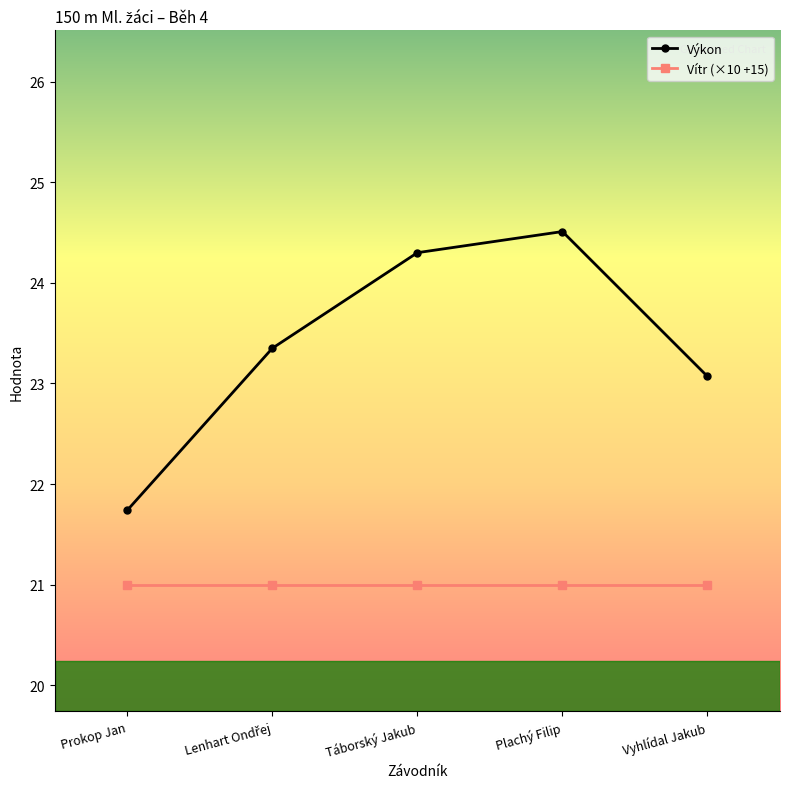

Is it true that Vítr (×10 +15) equals 29.6 at Táborský Jakub?

False